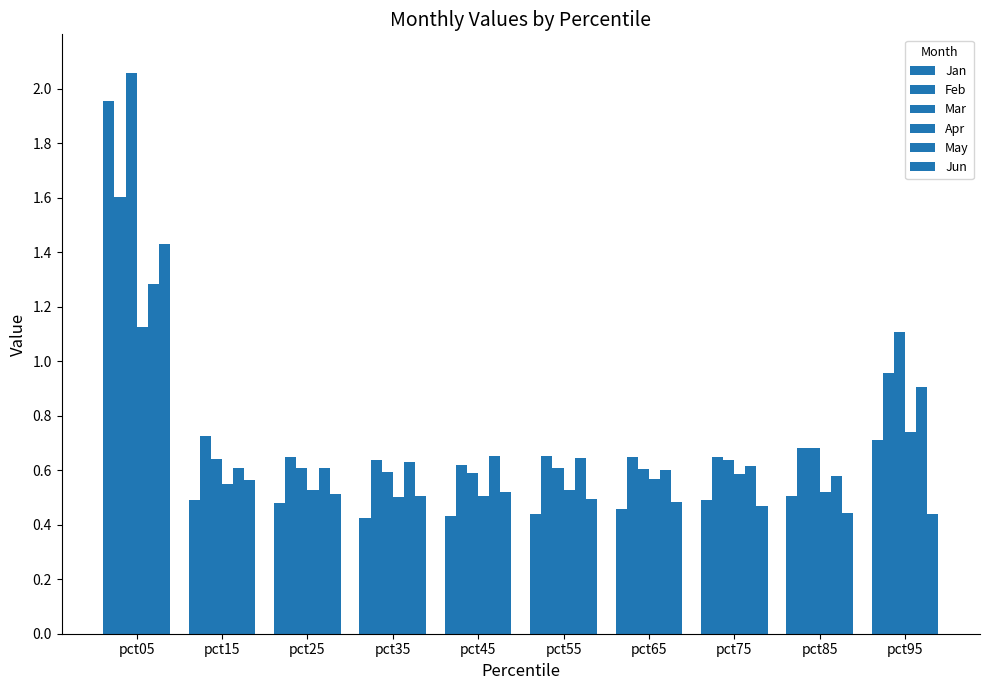

List the labels in order of Jun value, smallest first.

pct95, pct85, pct75, pct65, pct55, pct35, pct25, pct45, pct15, pct05